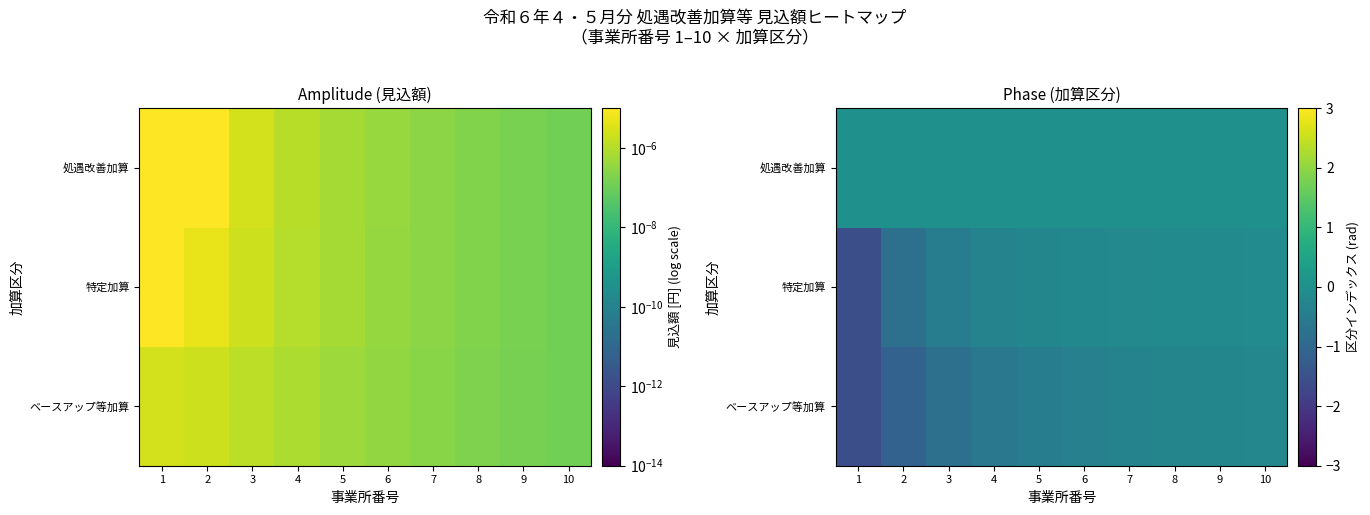

What is the difference between the highest and lowest values at 3?

0.8